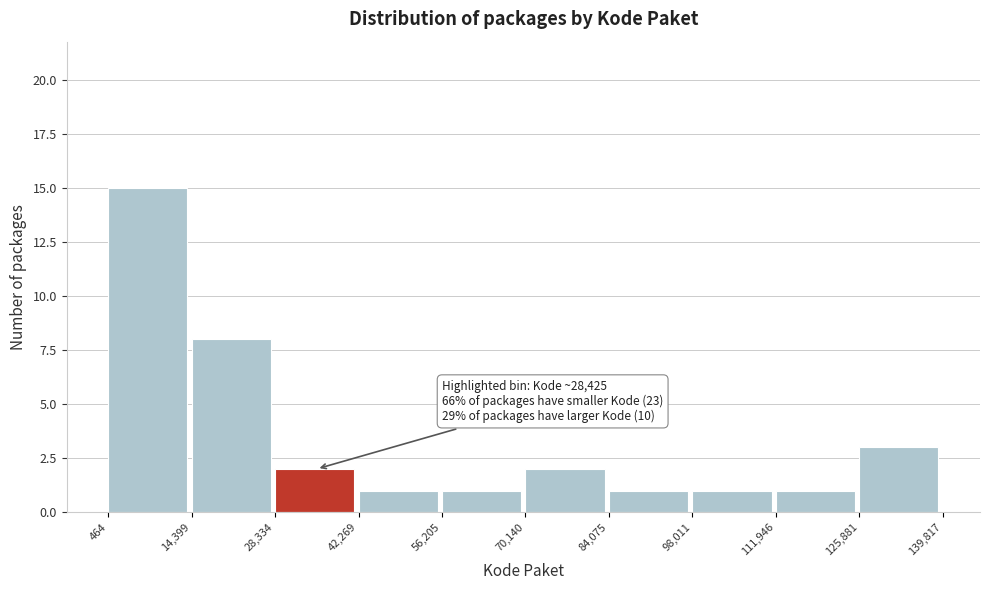

Which range on the x-axis has the tallest bar?

464 to 14,399